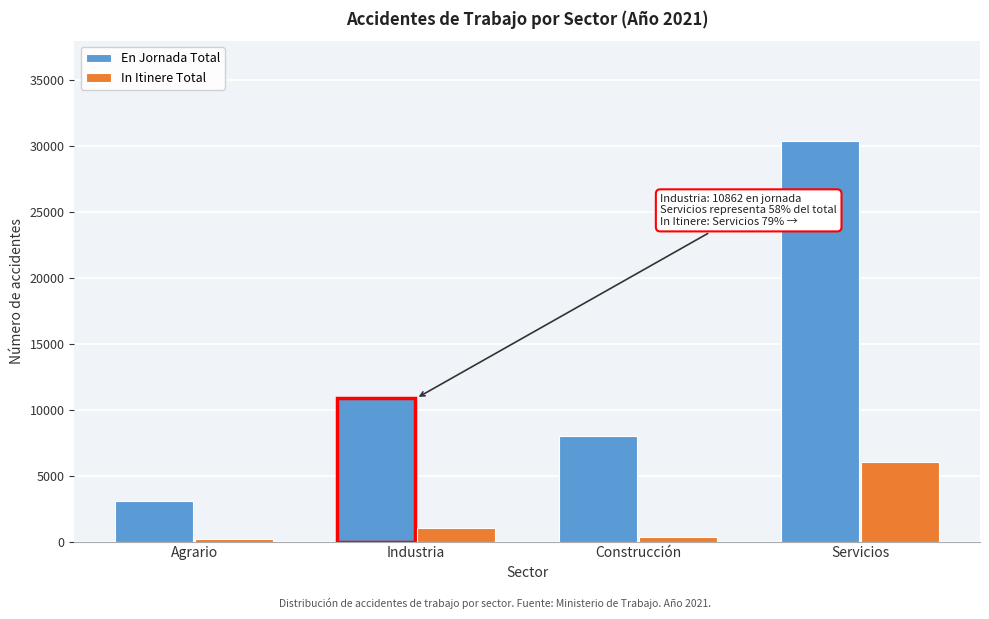

Reading left to right, extract all data points from this chart.

En Jornada Total: 3070	10862	8027	30345
In Itinere Total: 194	1024	372	6044